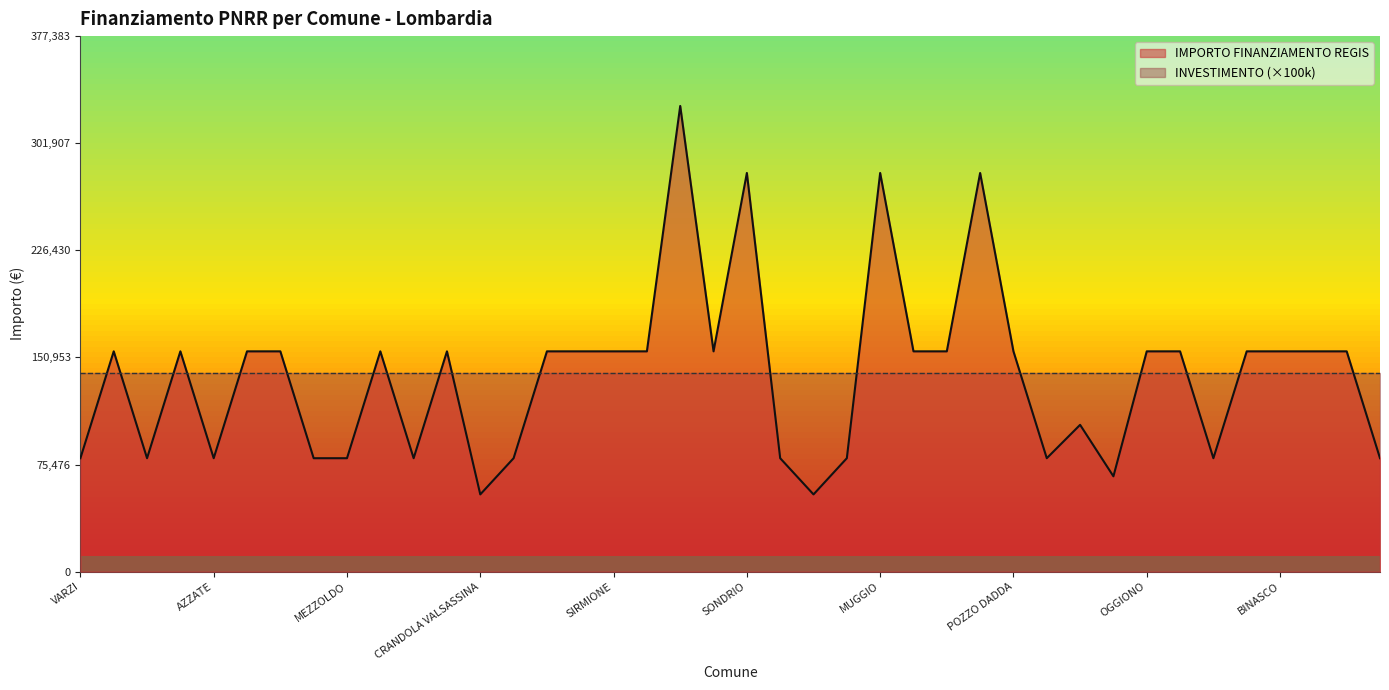

What is the ratio of the value at LOCATE DI TRIULZI to the value at PIAZZATORRE?

1.9